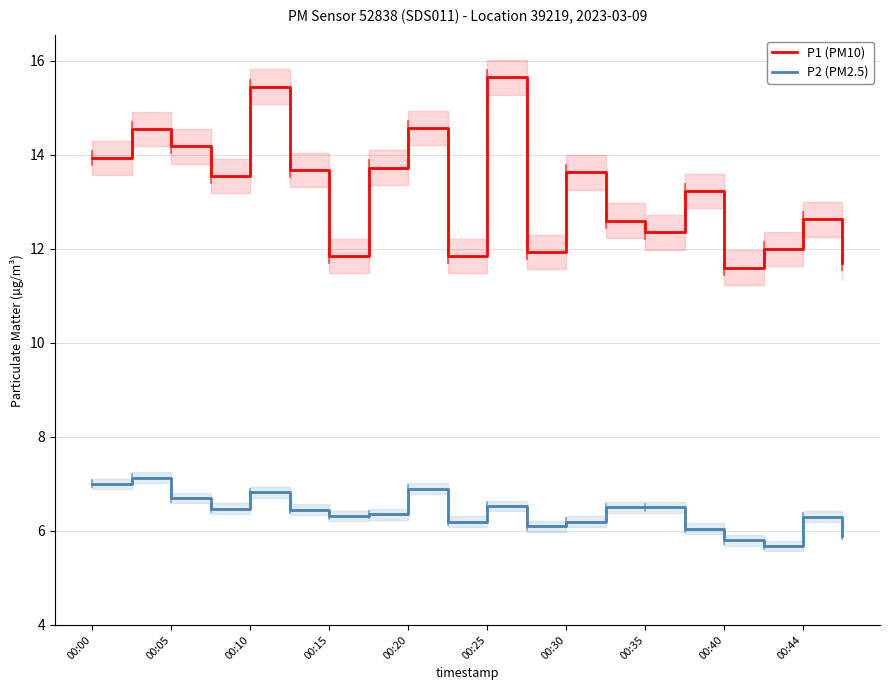

True or false: P1 (PM10) has more than 1 points higher than both neighbors.

True